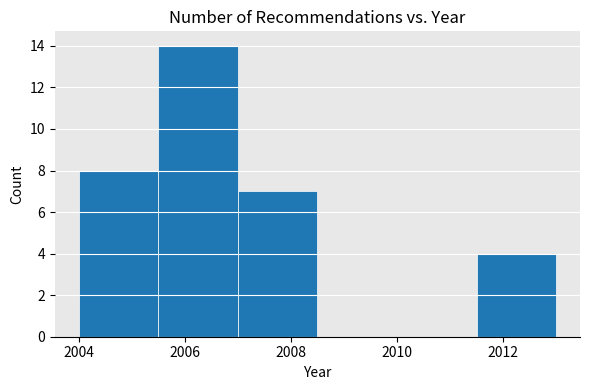

How tall is the bar that spans 2007.0 to 2008.5 on the x-axis? Neither the bar edges nor the heights are printed on the chart, so give them approximately, as read against the axes.

7